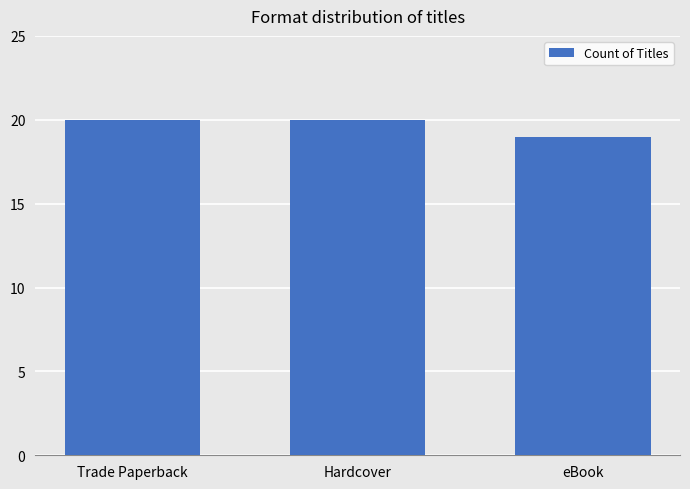

What is the change in value from Trade Paperback to eBook?

-1